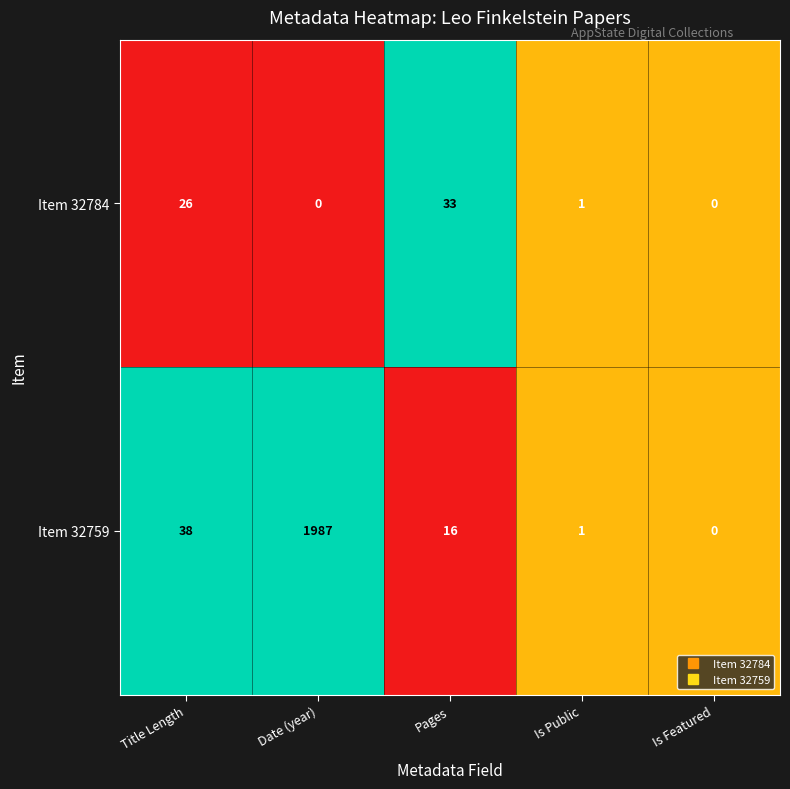

Reading left to right, list all the values displayed in this chart.

Item 32784: 26	0	33	1	0
Item 32759: 38	1987	16	1	0